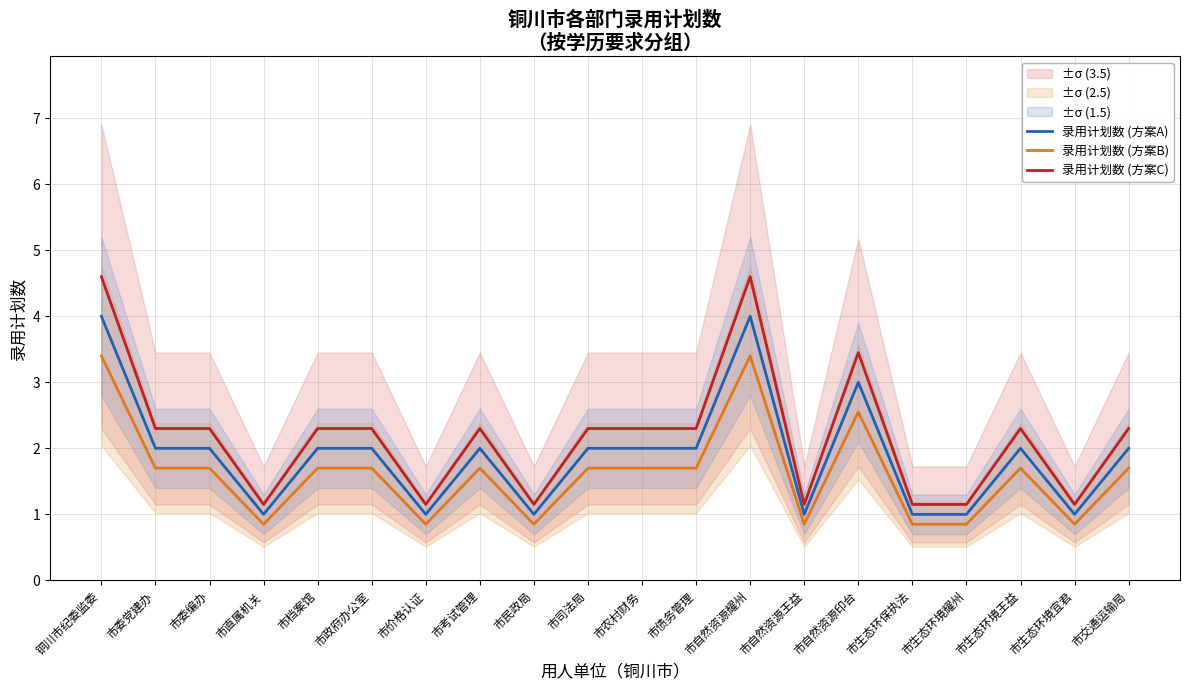

The 录用计划数 (方案C) series shows 0.8 at 市生态环境宜君. True or false?

False